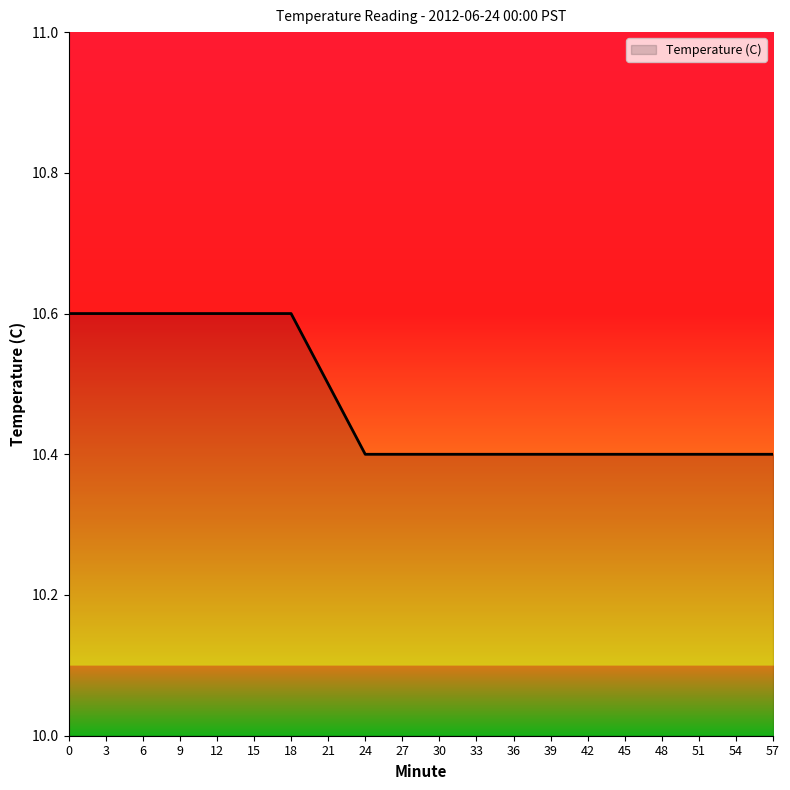

Is it true that the value at 33 is 10.4?

True